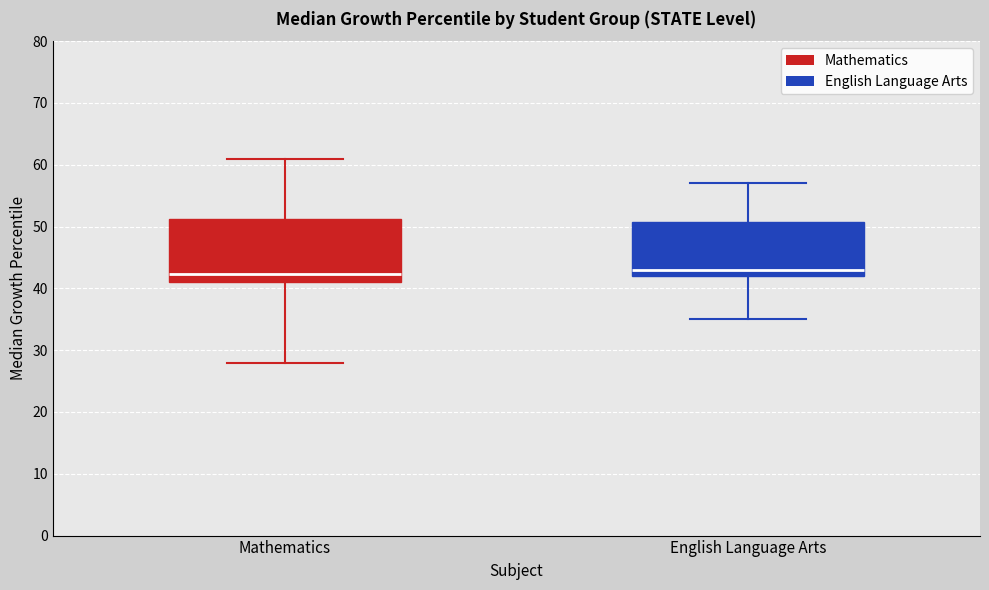

Reading left to right, transcribe this box plot: for each box, give where its median line is, the range the box spans, and where its two whiskers end, as read against the y-axis. The values are not printed on the chart, so give them approximately, as read against the axis.

Mathematics: median 42, box 41 to 51, whiskers 28 to 61
English Language Arts: median 43, box 42 to 51, whiskers 35 to 57